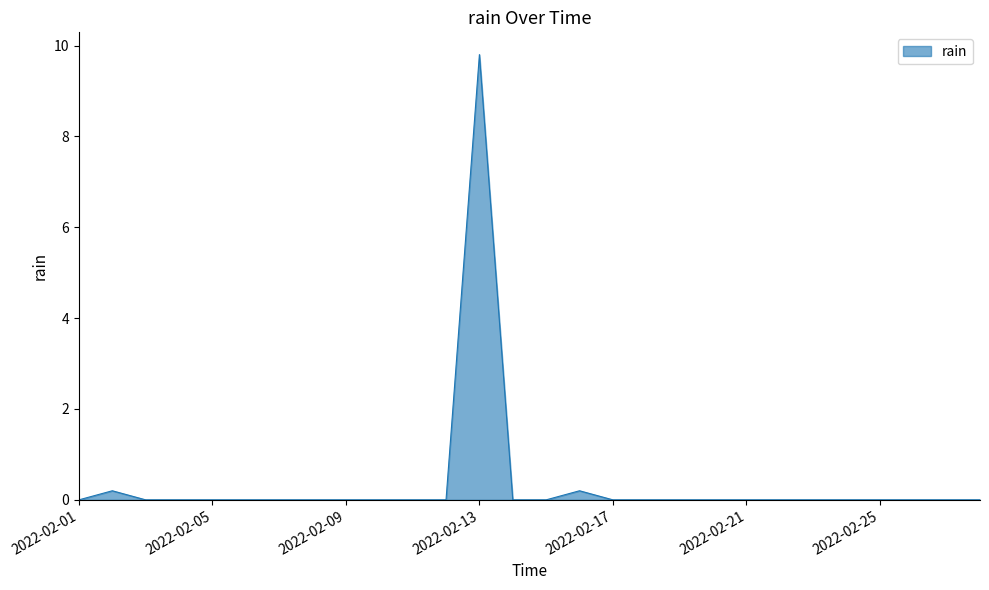

What is the difference between the maximum and minimum values?

9.8